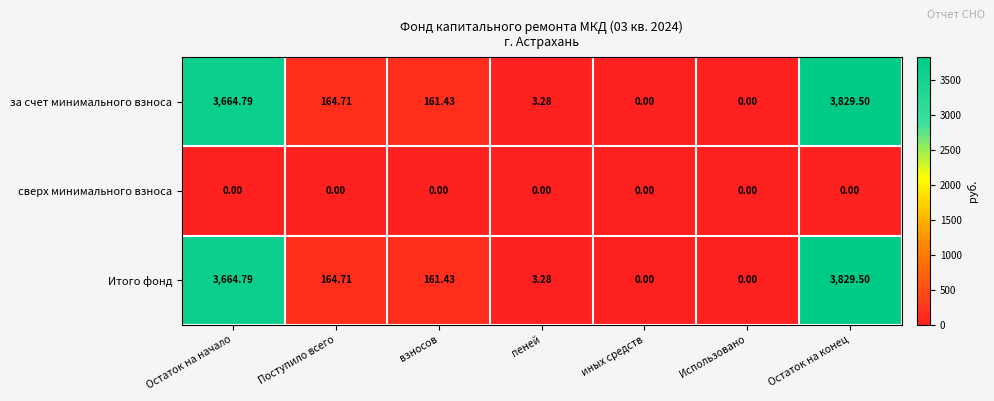

At which category is the sum across all series the highest?

Остаток на конец